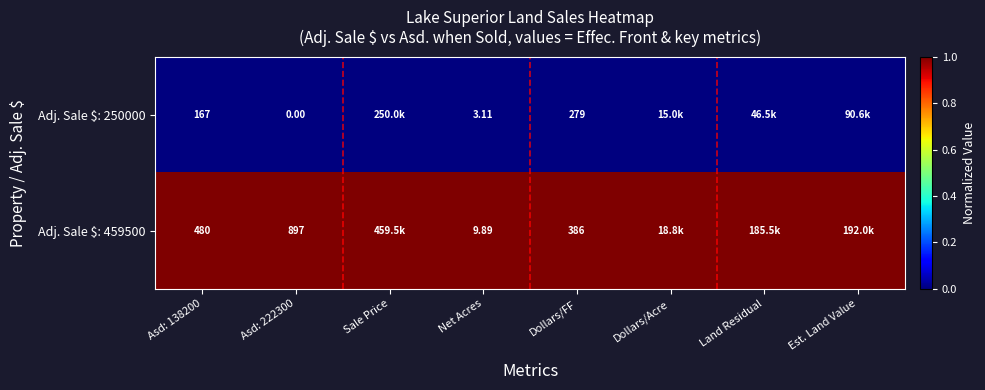

Which label corresponds to the largest value in the chart?

Asd: 138200